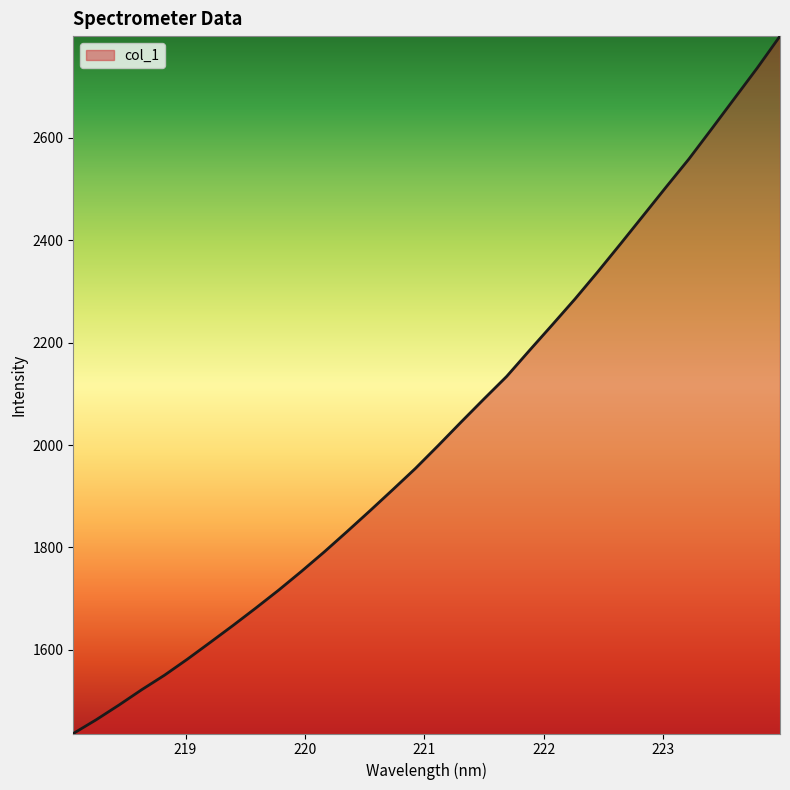

What is the maximum value shown in the chart?

2798.7